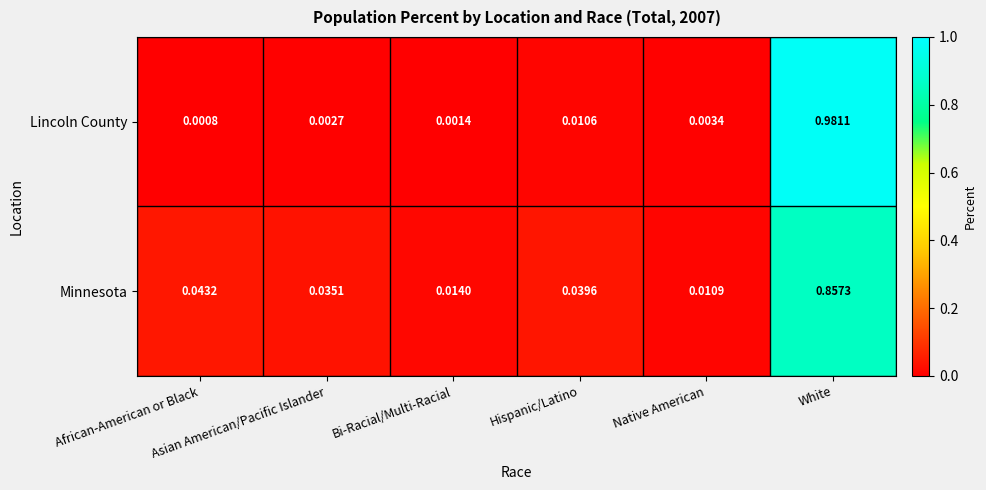

Between Asian American/Pacific Islander and Bi-Racial/Multi-Racial, which series saw the biggest shift?

Minnesota